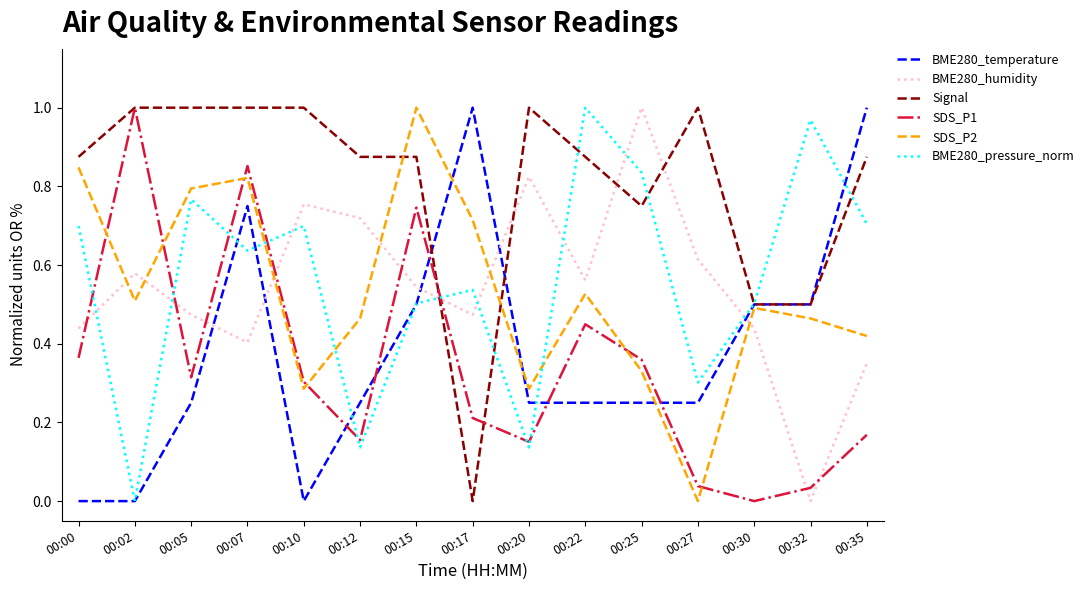

How many intersections are there between BME280_temperature and SDS_P1?

5